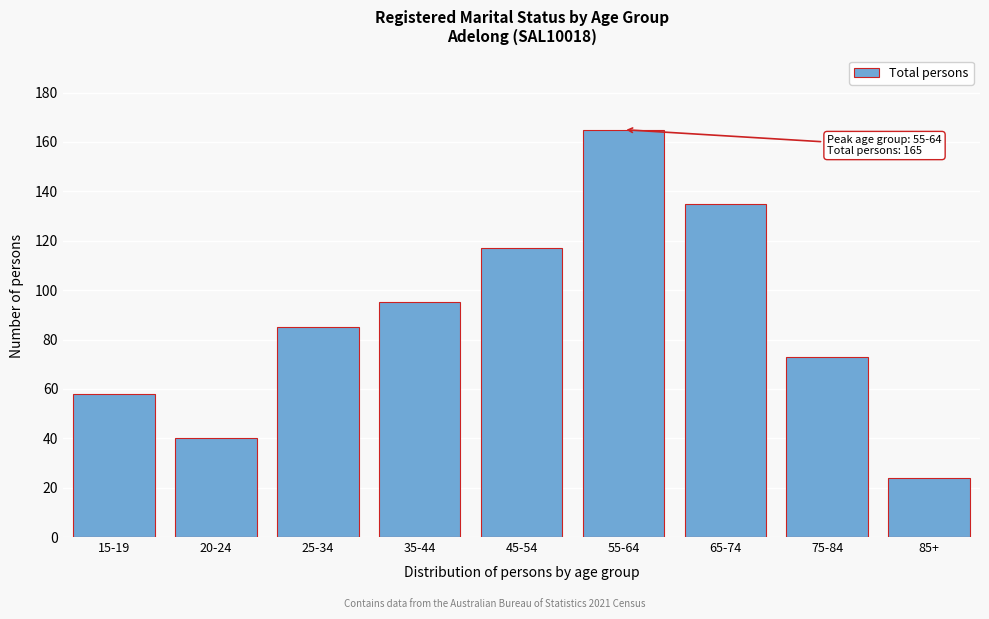

Reading left to right, transcribe all the data shown in this chart.

58	40	85	95	117	165	135	73	24